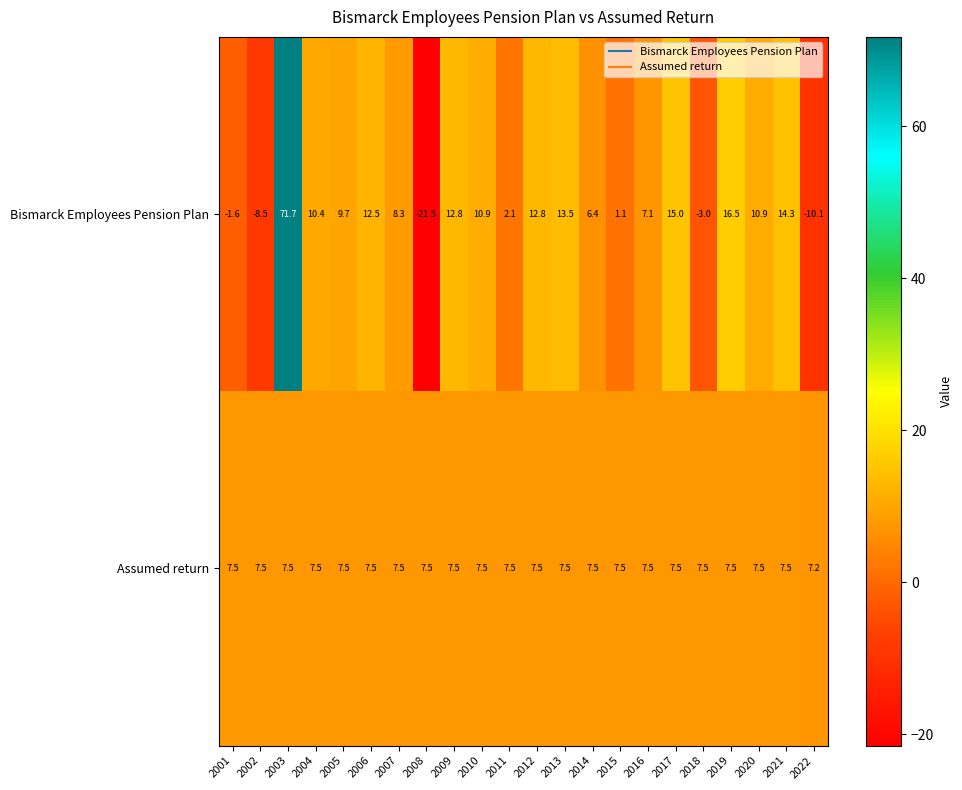

What is the spread (max minus min) of values at 2004?

2.9